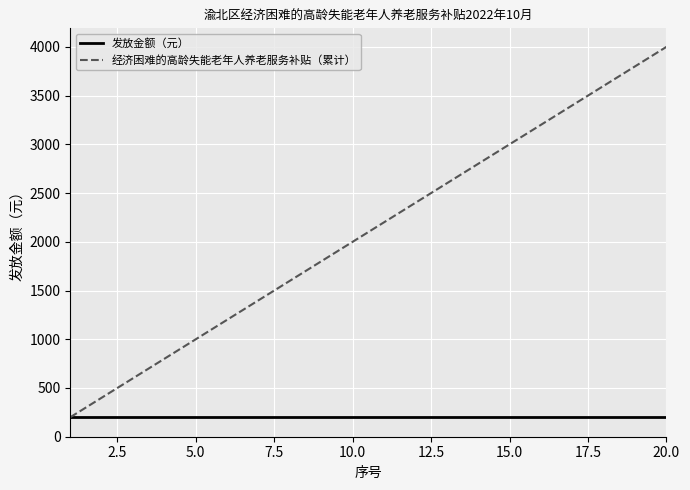

Which series has the largest total across all categories?

经济困难的高龄失能老年人养老服务补贴（累计）